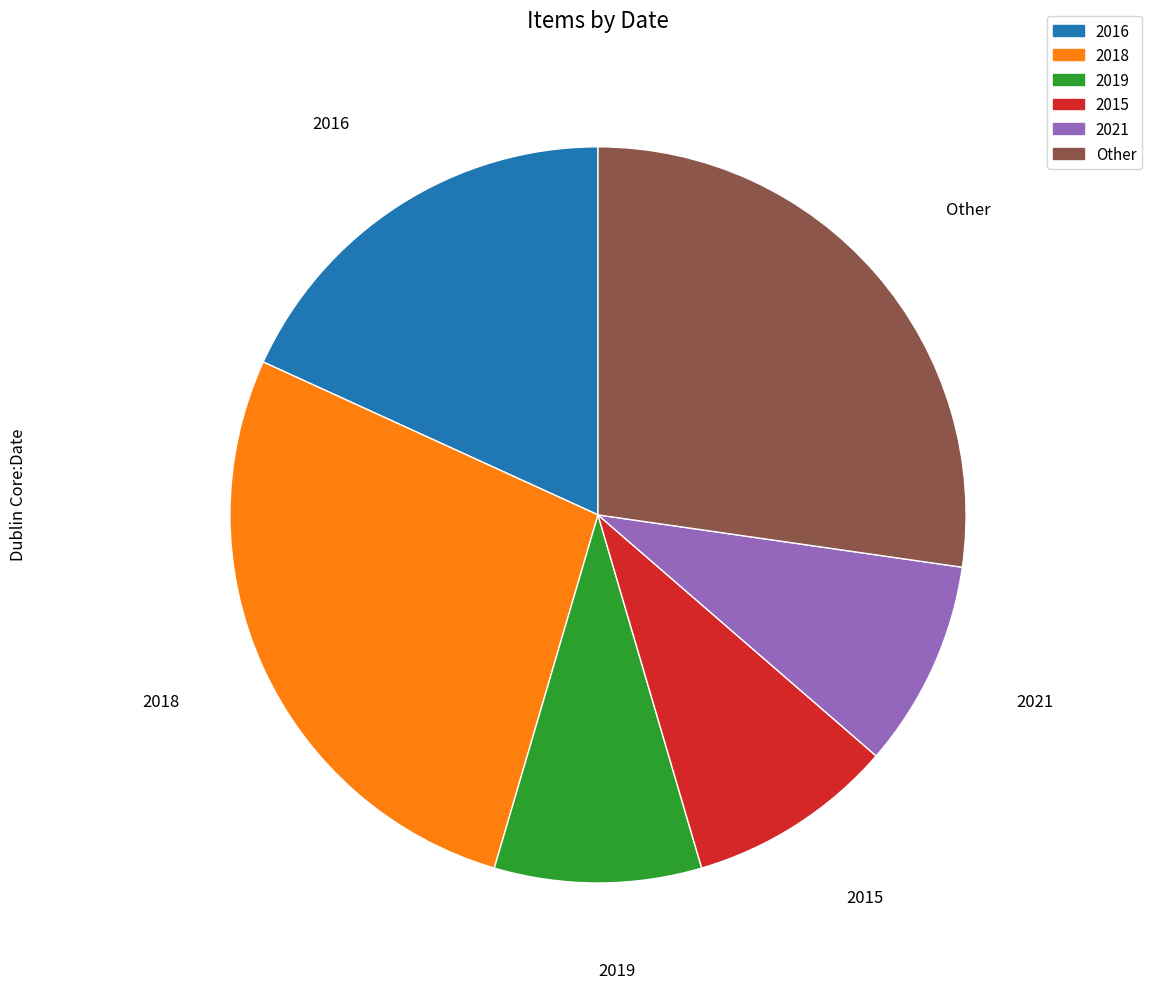

How many slices are in this pie chart?

6